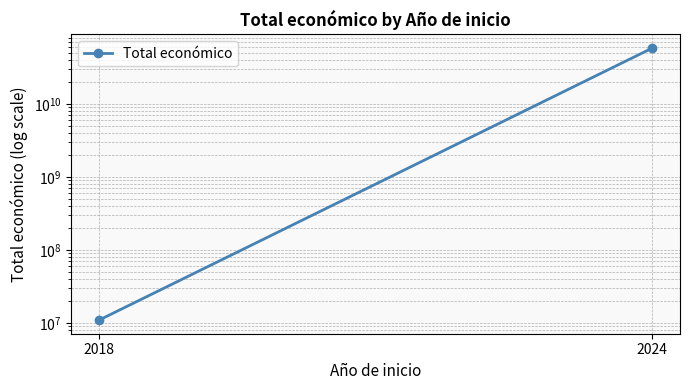

What is the sum of the values at 2018 and 2024?

58475709519